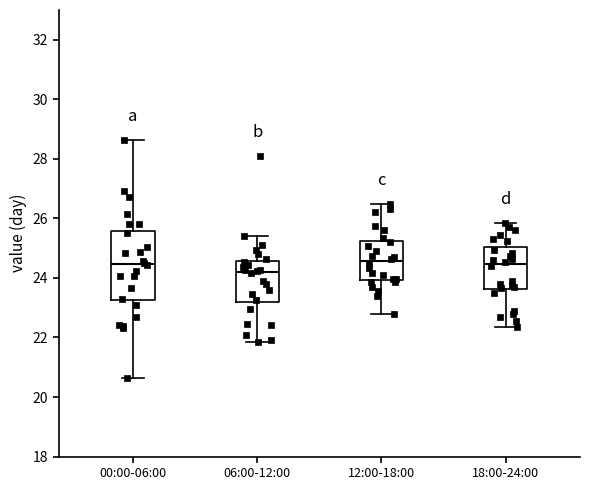

Reading left to right, transcribe this box plot: for each box, give where its median line is, the range the box spans, and where its two whiskers end, as read against the y-axis. The values are not printed on the chart, so give them approximately, as read against the axis.

00:00-06:00: median 24.4, box 23.2 to 25.6, whiskers 20.6 to 28.6
06:00-12:00: median 24.2, box 23.2 to 24.6, whiskers 21.8 to 25.4
12:00-18:00: median 24.6, box 24.0 to 25.2, whiskers 22.8 to 26.6
18:00-24:00: median 24.4, box 23.6 to 25.0, whiskers 22.4 to 25.8